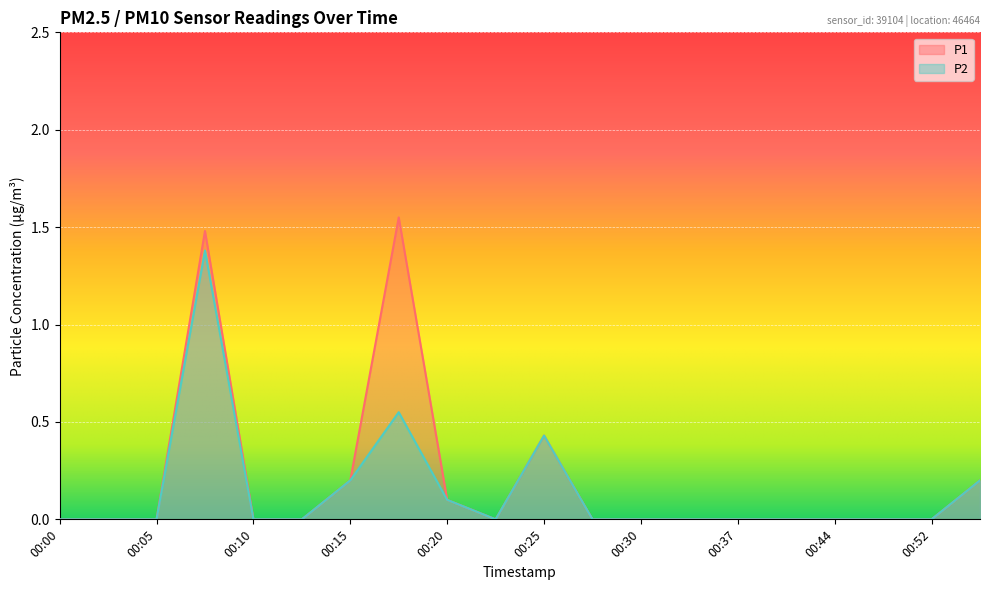

Reading right to left, what are all the values shown in this chart?

P1: 0.2	0.0	0.0	0.0	0.0	0.0	0.0	0.0	0.0	0.4	0.0	0.1	1.6	0.2	0.0	0.0	1.5	0.0	0.0	0.0
P2: 0.2	0.0	0.0	0.0	0.0	0.0	0.0	0.0	0.0	0.4	0.0	0.1	0.6	0.2	0.0	0.0	1.4	0.0	0.0	0.0